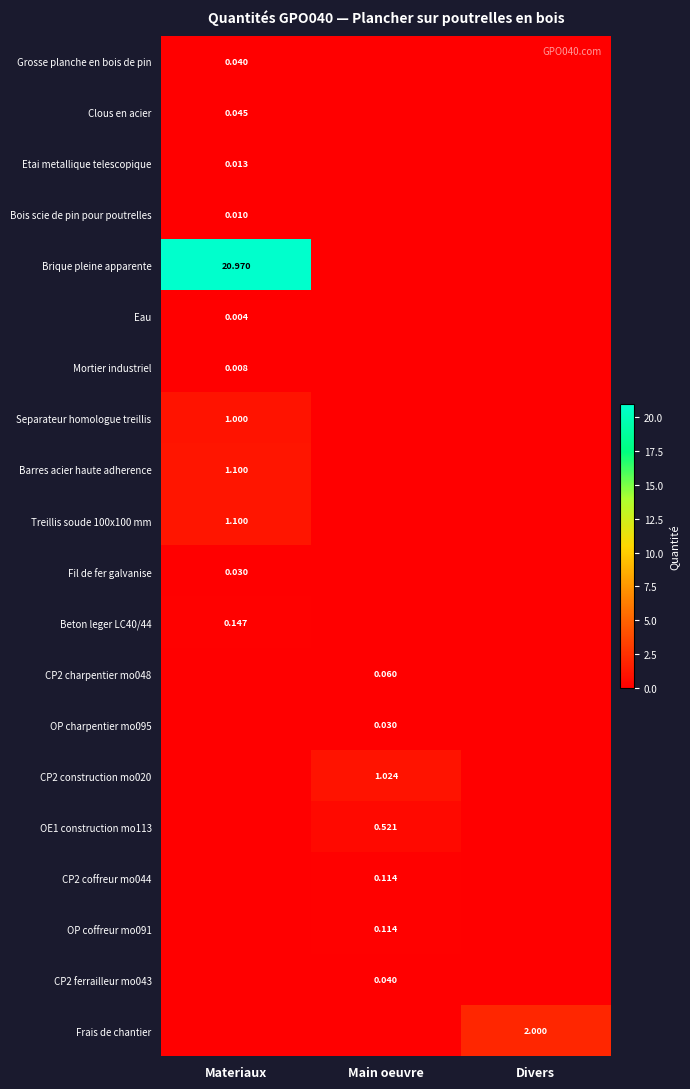

Between Divers and Main oeuvre, which is larger?

Divers